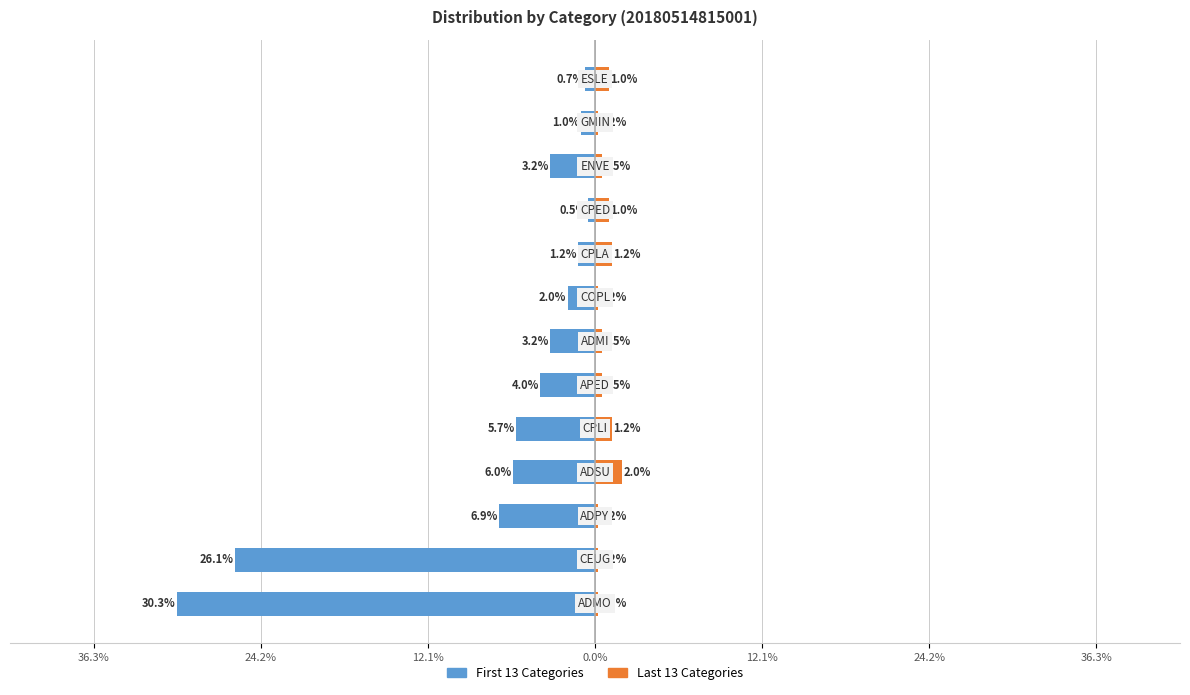

How many bars are there in each group?

2